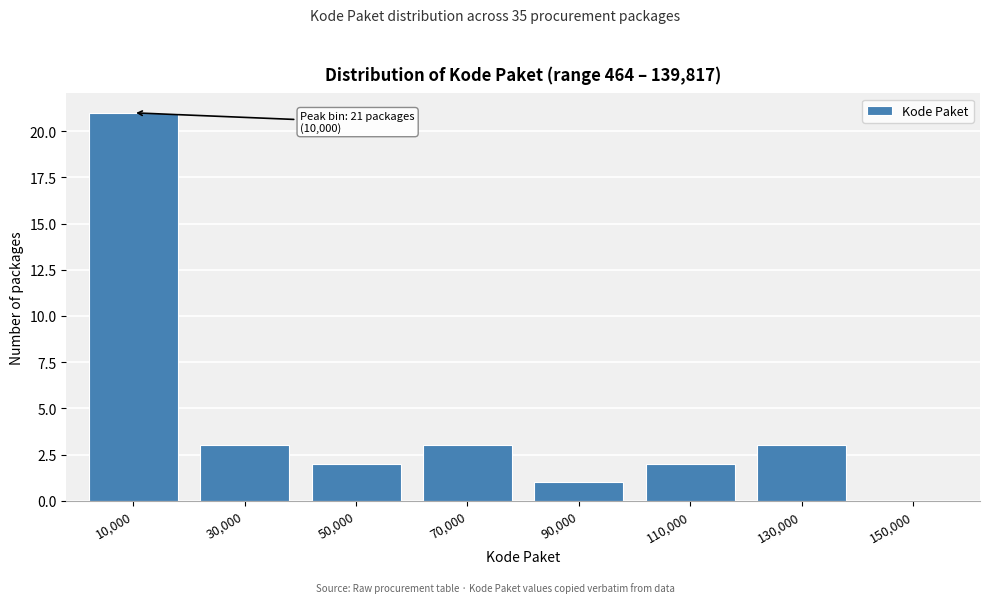

Reading left to right, list all the values displayed in this chart.

10,000=21	30,000=3	50,000=2	70,000=3	90,000=1	110,000=2	130,000=3	150,000=0